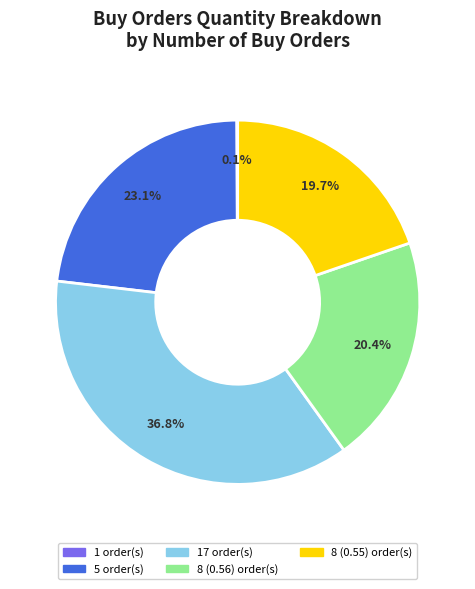

Is there a majority slice in this chart?

No